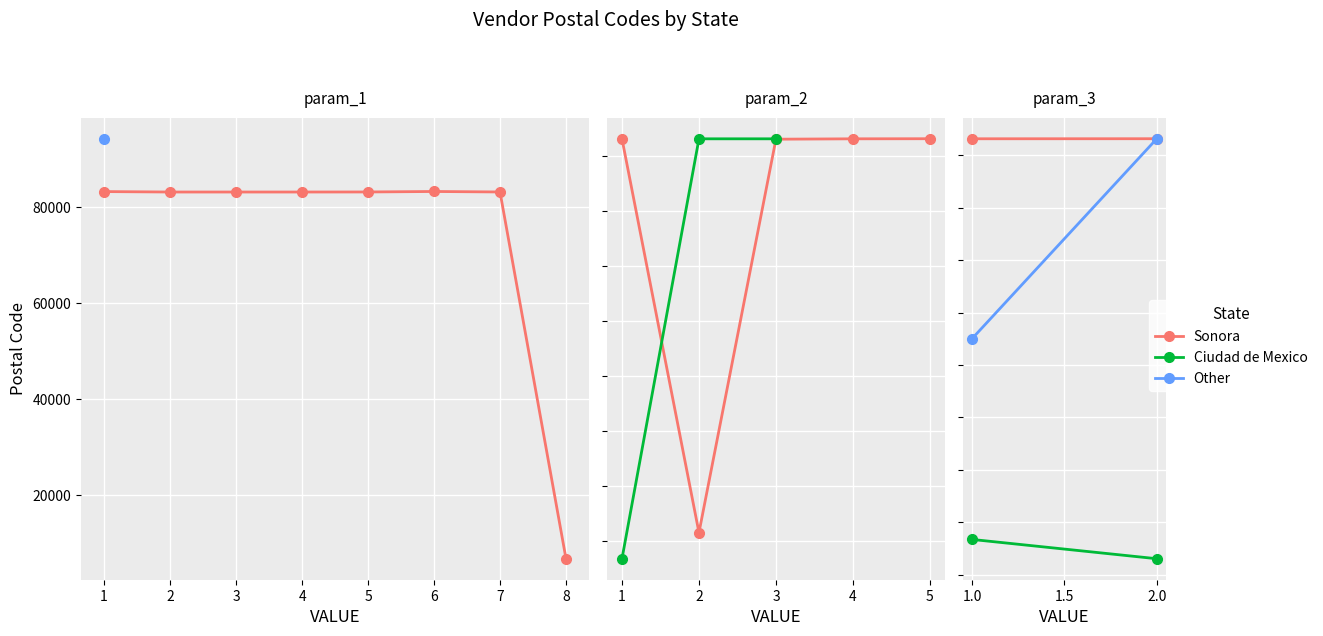

What are all the series names shown in the legend?

Sonora, Ciudad de Mexico, Other